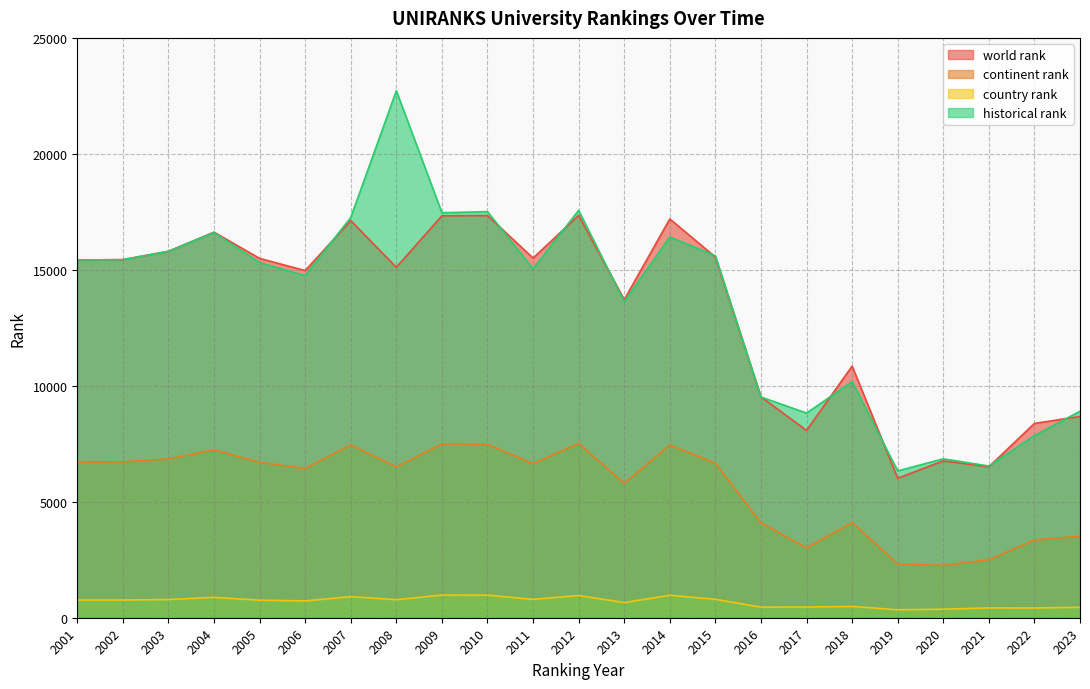

In country rank, how many points are higher than both neighbors (excluding endpoints)?

7